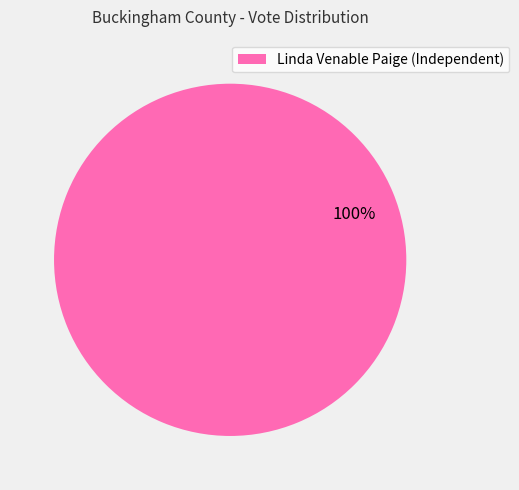

What percentage is the Linda Venable Paige (Independent) slice, to the nearest percent?

100%